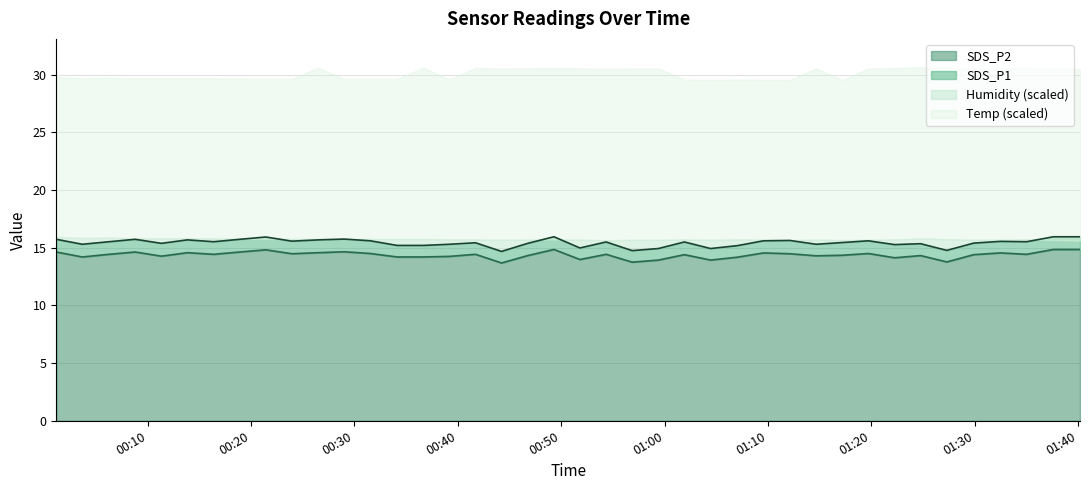

What is the difference between the maximum and second lowest values in the SDS_P2 series?

1.1